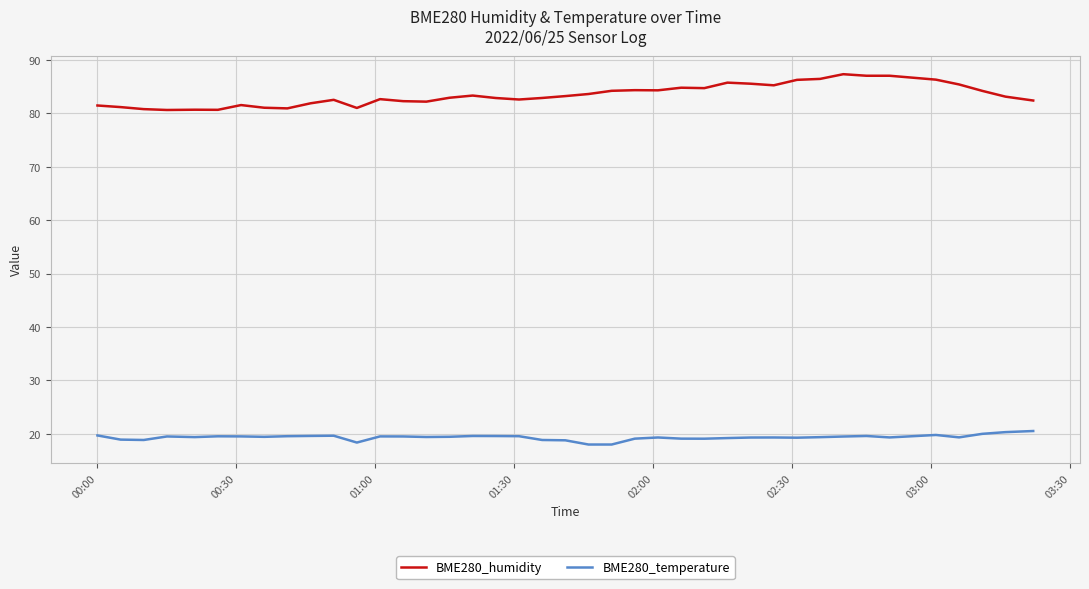

What is the highest value of the BME280_temperature series?

20.5